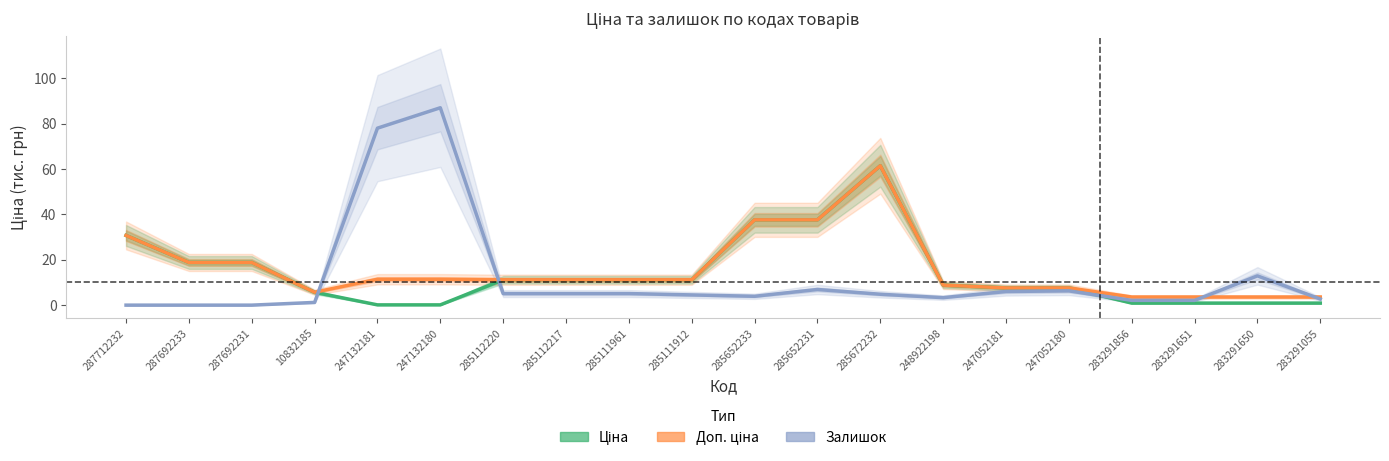

Which category has the highest value in the Залишок (×0.3) series?

247132180